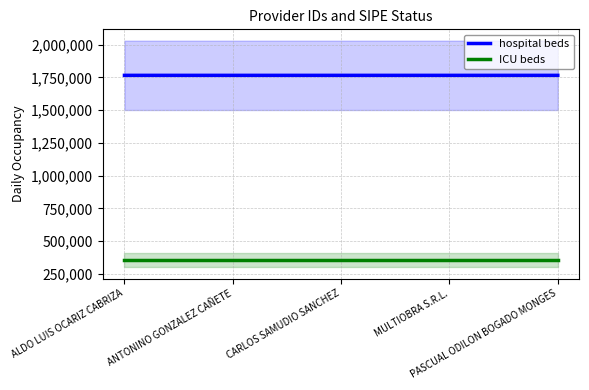

Which series has the largest total across all categories?

hospital beds